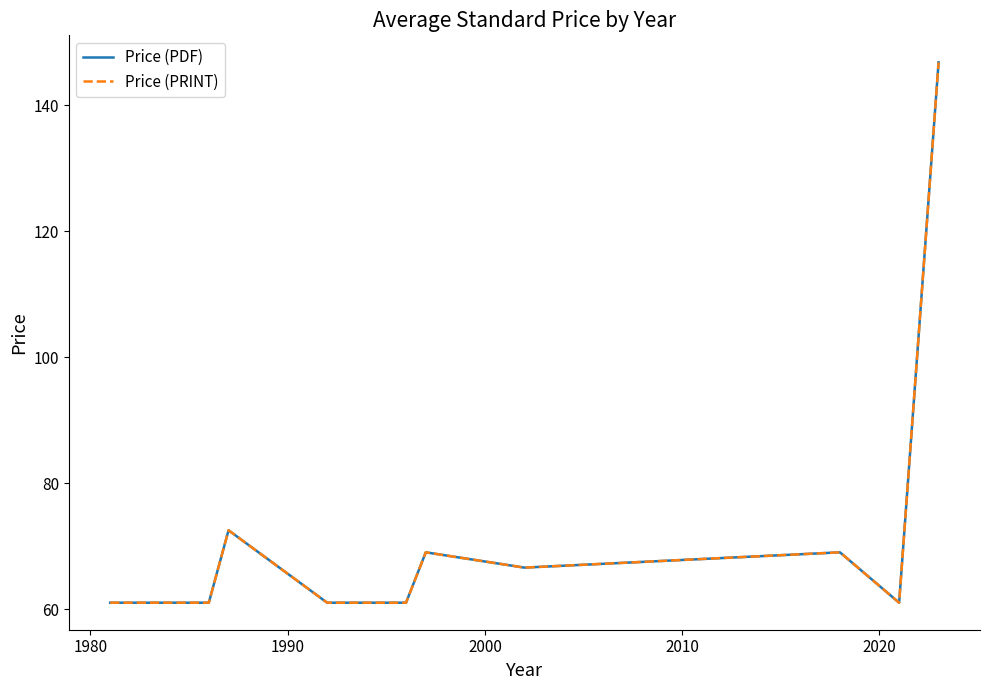

True or false: Price (PRINT) and Price (PDF) intersect in this chart.

False